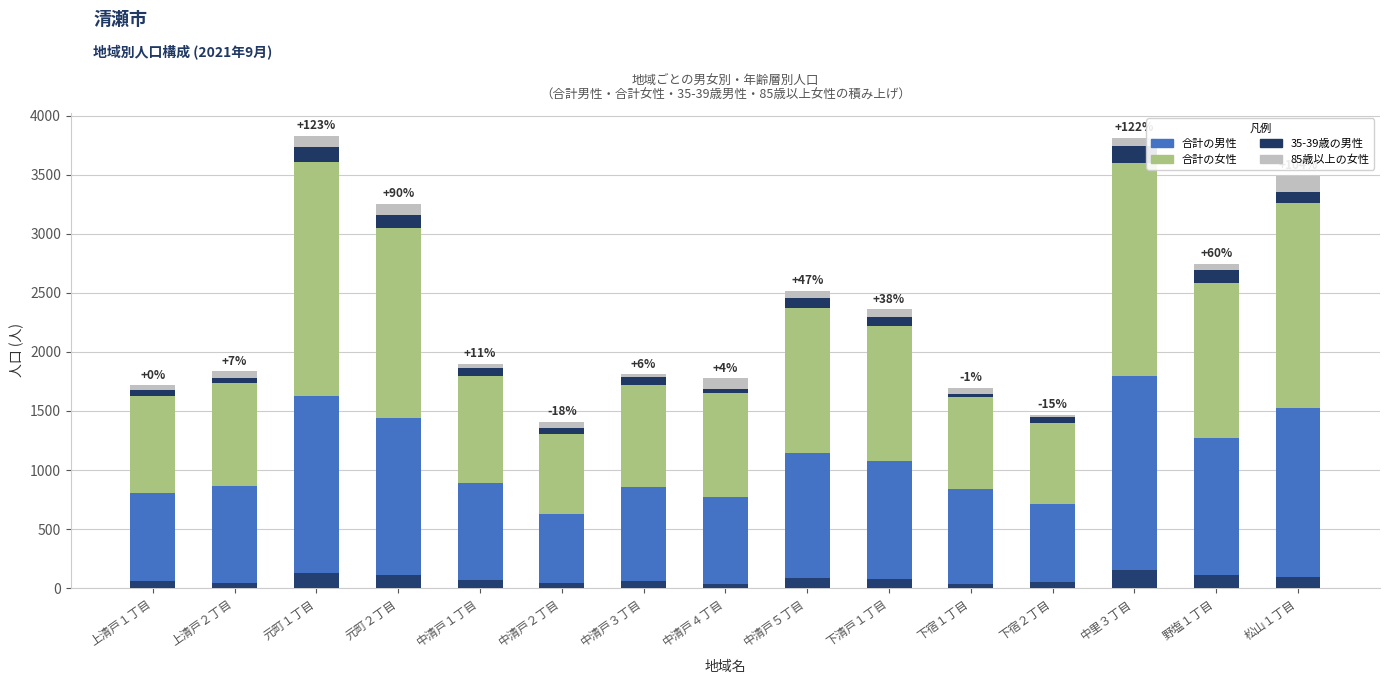

What is the average value of the 35-39歳の男性 series?

77